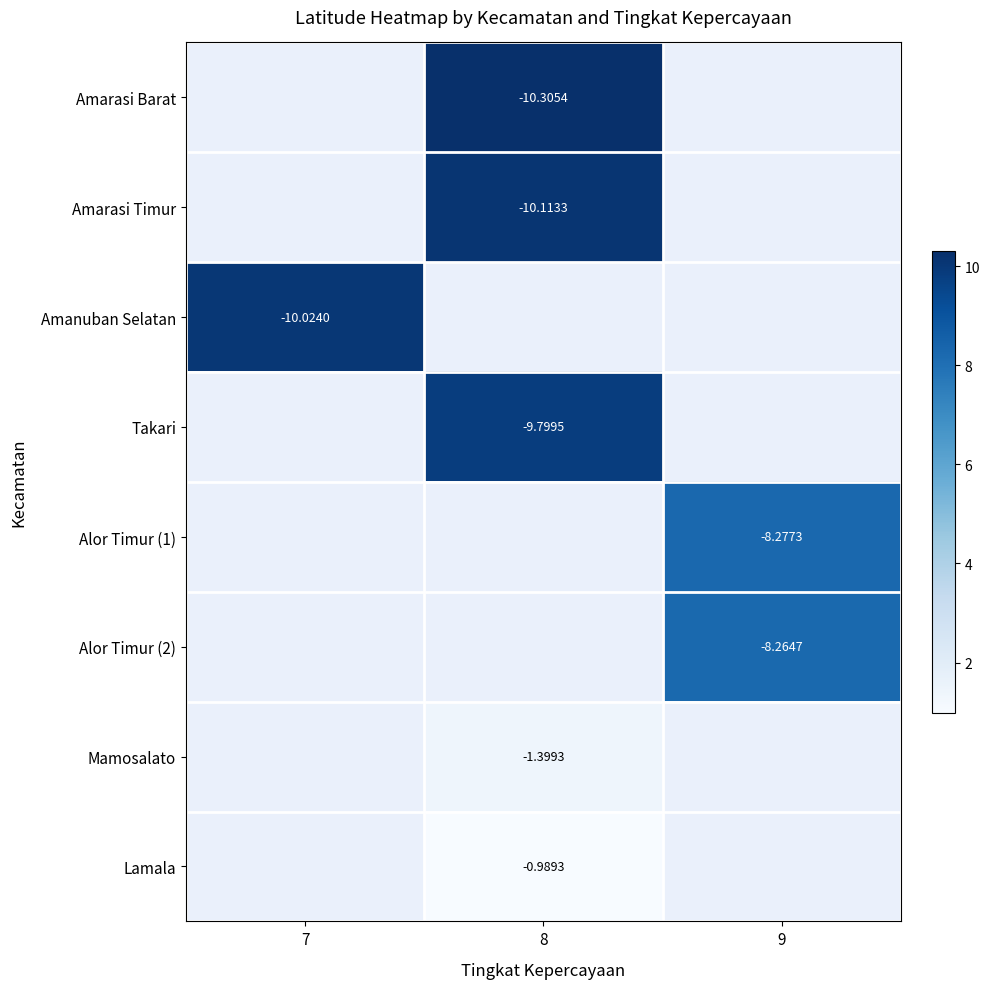

What is the maximum value shown in the chart?

10.3